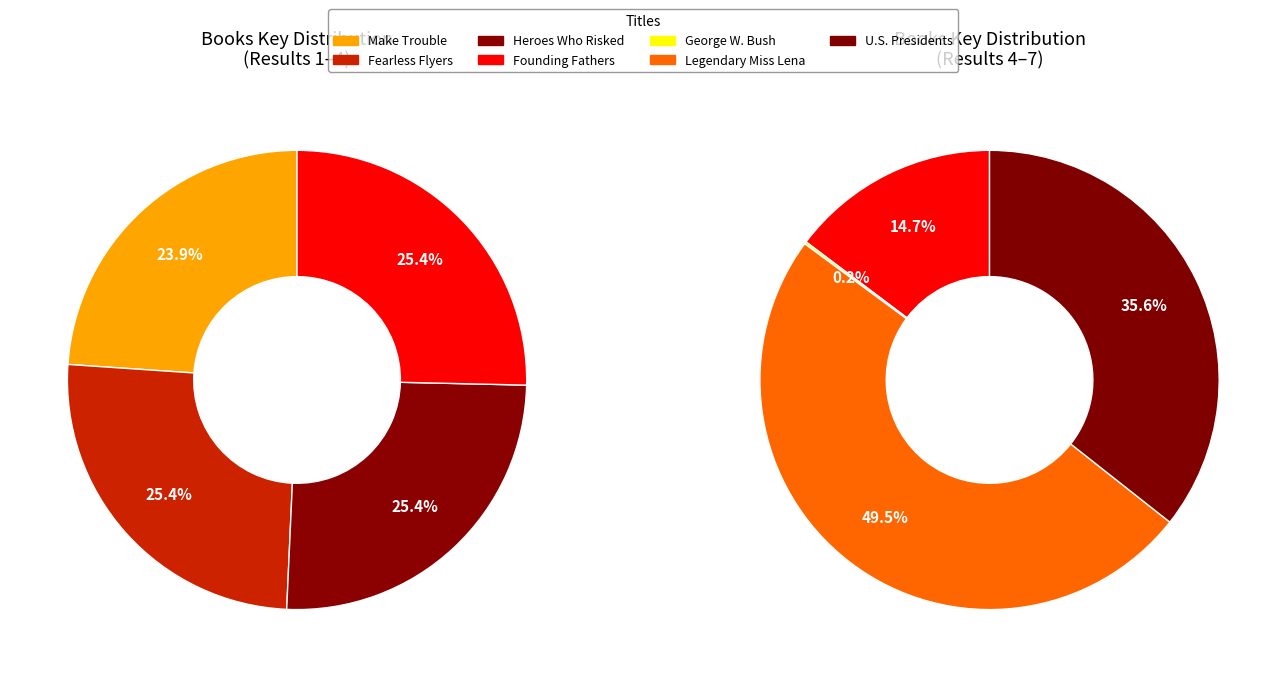

Does any single category account for the majority?

No